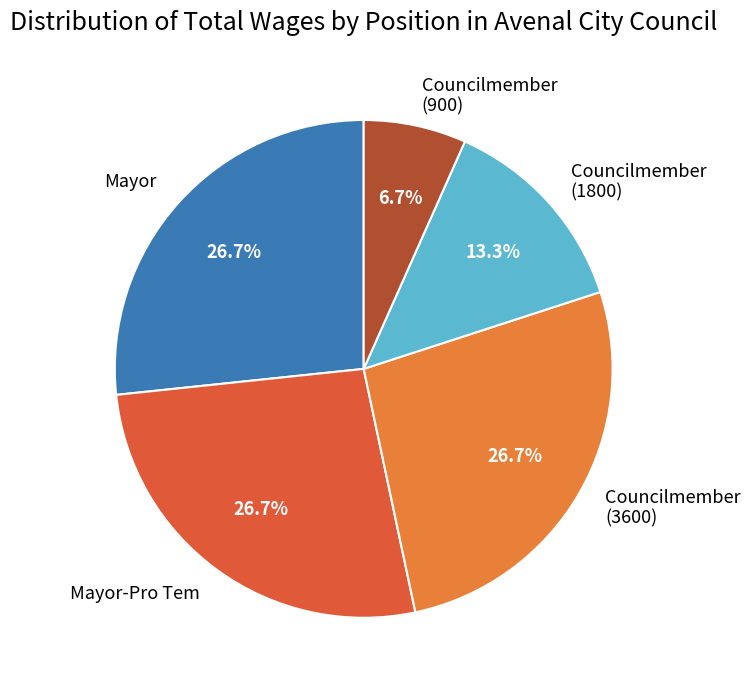

Is there a majority slice in this chart?

No